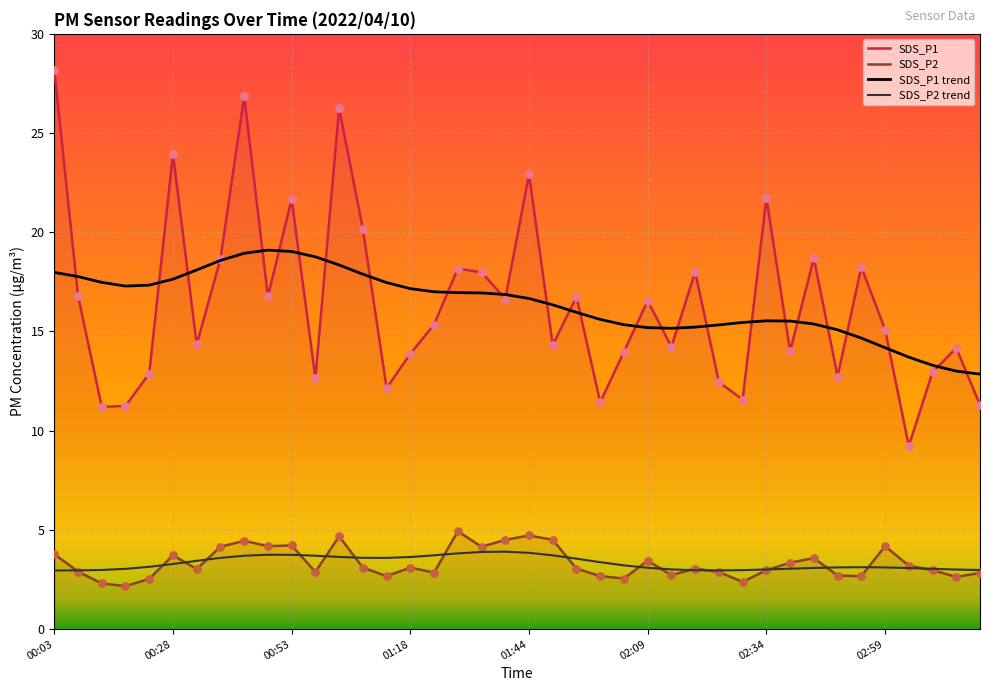

Which series reaches the minimum Y coordinate?

SDS_P2